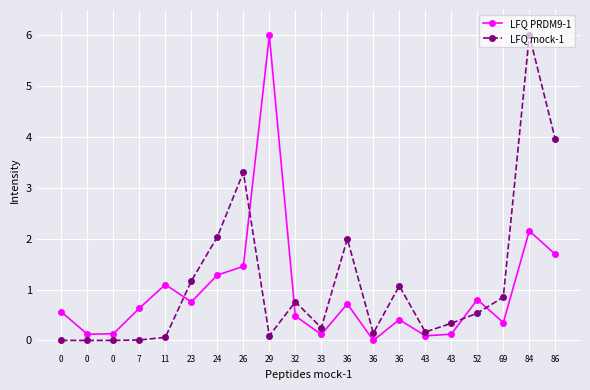

How many positive values does the LFQ PRDM9-1 series have?

19